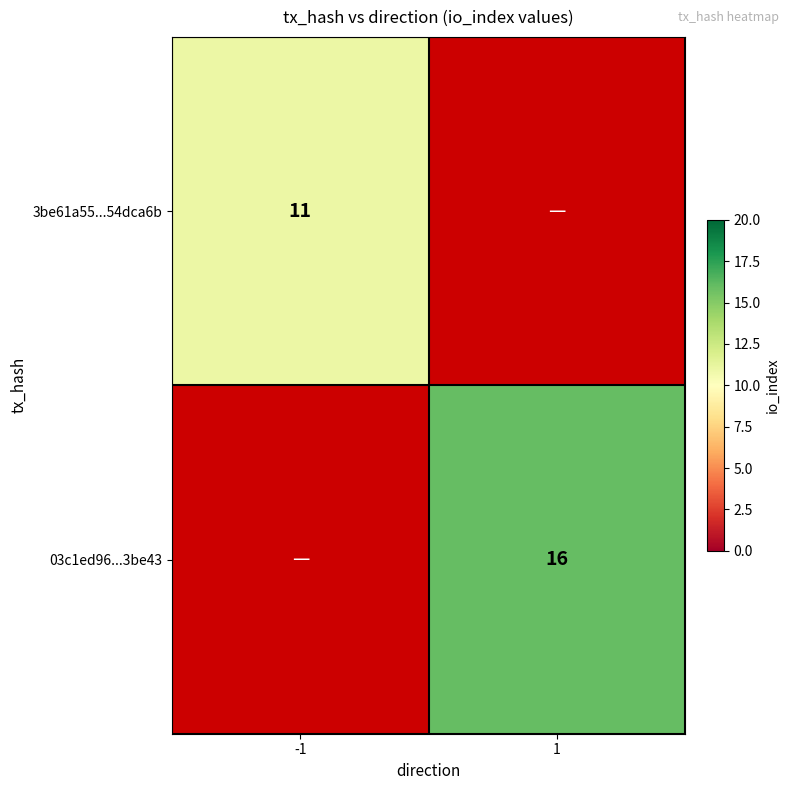

What is the greatest value displayed?

16.0